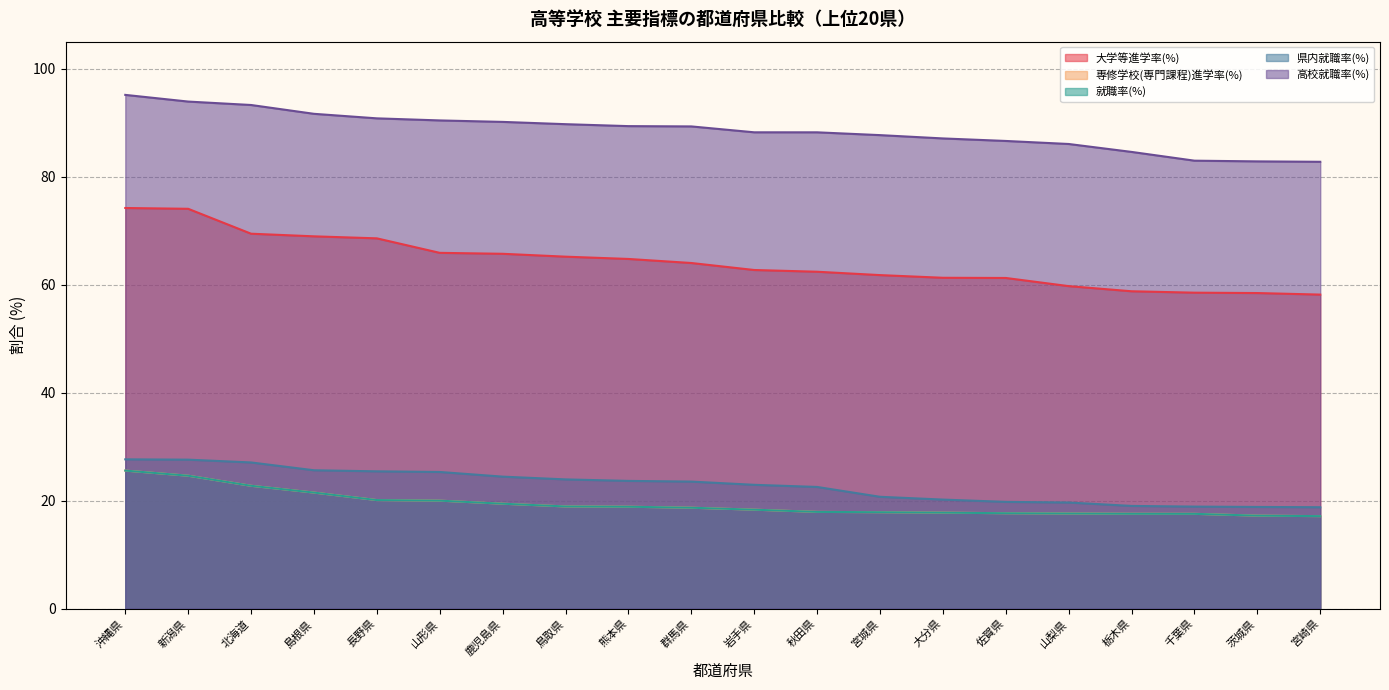

What is the difference between the 高校就職率(%) values at 北海道 and 茨城県?

10.4